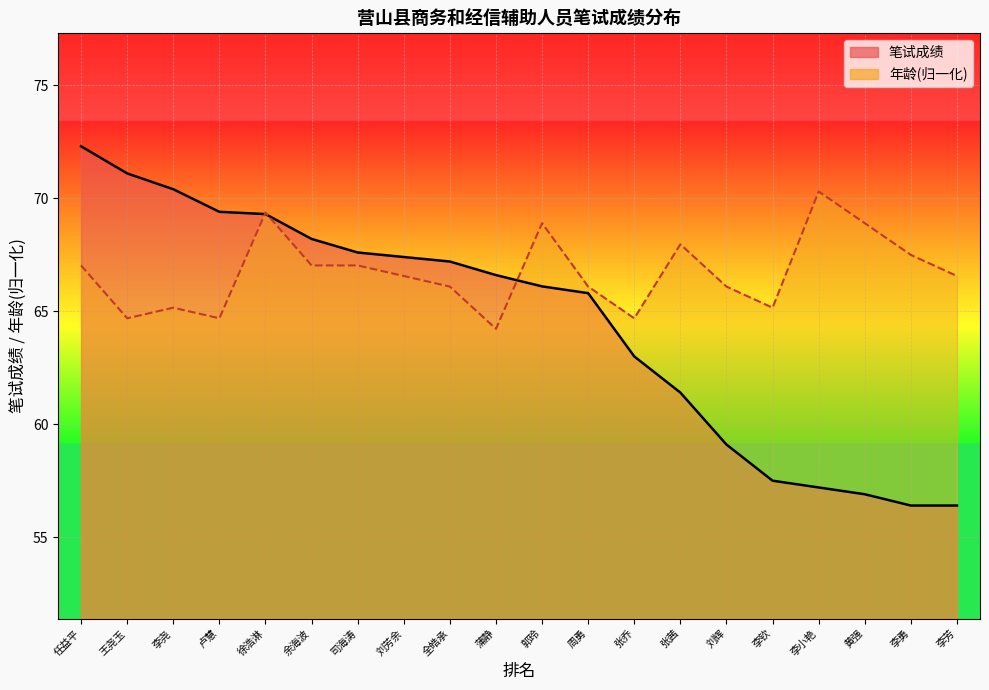

What position from the right is 张茜?

7